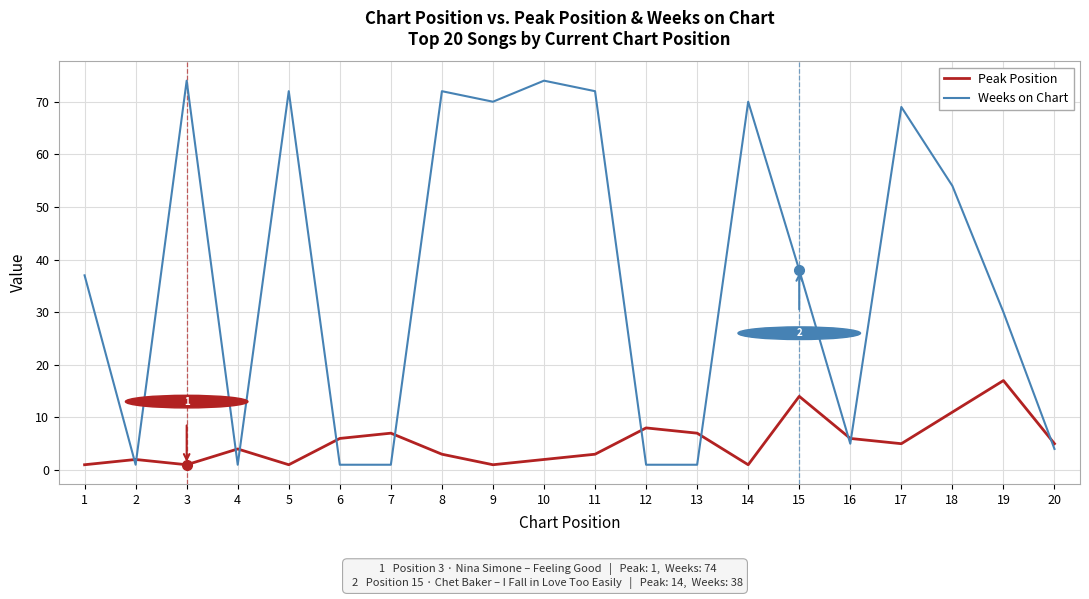

What is the average value of the Weeks on Chart series?

37